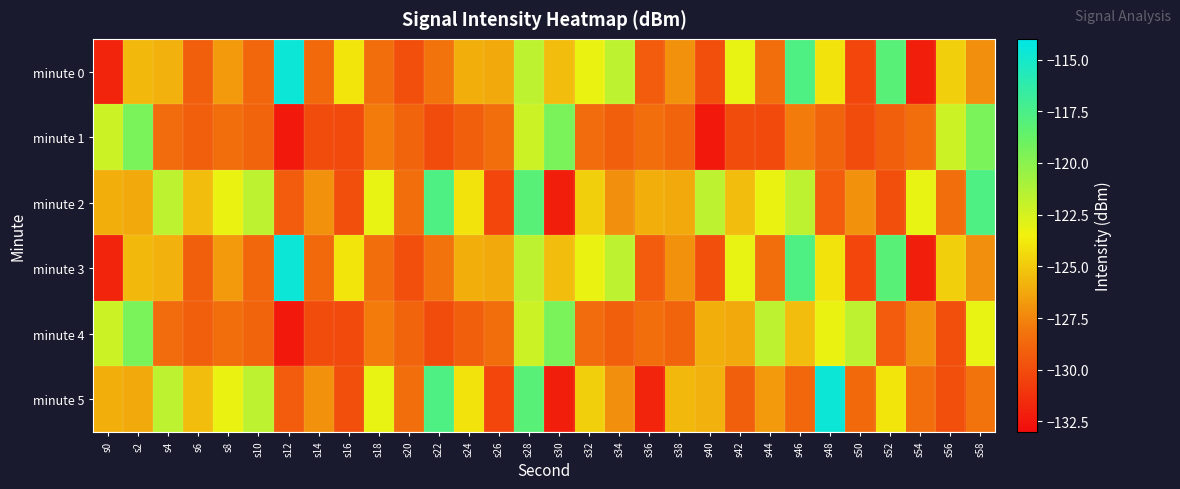

Reading right to left, list all the values displayed in this chart.

minute 0: s58=-127.2	s56=-124.8	s54=-132.2	s52=-118.1	s50=-130.3	s48=-124.1	s46=-117.7	s44=-128.4	s42=-123.2	s40=-129.8	s38=-127.1	s36=-129.3	s34=-121.7	s32=-123.2	s30=-125.5	s28=-121.7	s26=-126.2	s24=-126.0	s22=-128.2	s20=-129.9	s18=-128.5	s16=-124.0	s14=-128.6	s12=-114.6	s10=-128.8	s8=-126.8	s6=-129.1	s4=-125.9	s2=-125.6	s0=-131.8
minute 1: s58=-119.5	s56=-122.2	s54=-128.4	s52=-129.1	s50=-130.0	s48=-128.9	s46=-128.0	s44=-130.1	s42=-130.0	s40=-132.4	s38=-128.9	s36=-128.4	s34=-129.1	s32=-128.6	s30=-119.5	s28=-122.2	s26=-128.4	s24=-129.1	s22=-130.0	s20=-128.9	s18=-128.0	s16=-130.1	s14=-130.0	s12=-132.4	s10=-128.9	s8=-128.4	s6=-129.1	s4=-128.6	s2=-119.5	s0=-122.2
minute 2: s58=-117.7	s56=-128.4	s54=-123.2	s52=-129.8	s50=-127.1	s48=-129.3	s46=-121.7	s44=-123.2	s42=-125.5	s40=-121.7	s38=-126.2	s36=-126.0	s34=-127.2	s32=-124.8	s30=-132.2	s28=-118.1	s26=-130.3	s24=-124.1	s22=-117.7	s20=-128.4	s18=-123.2	s16=-129.8	s14=-127.1	s12=-129.3	s10=-121.7	s8=-123.2	s6=-125.5	s4=-121.7	s2=-126.2	s0=-126.0
minute 3: s58=-127.2	s56=-124.8	s54=-132.2	s52=-118.1	s50=-130.3	s48=-124.1	s46=-117.7	s44=-128.4	s42=-123.2	s40=-129.8	s38=-127.1	s36=-129.3	s34=-121.7	s32=-123.2	s30=-125.5	s28=-121.7	s26=-126.2	s24=-126.0	s22=-128.2	s20=-129.9	s18=-128.5	s16=-124.0	s14=-128.6	s12=-114.6	s10=-128.8	s8=-126.8	s6=-129.1	s4=-125.9	s2=-125.6	s0=-131.8
minute 4: s58=-123.2	s56=-129.8	s54=-127.1	s52=-129.3	s50=-121.7	s48=-123.2	s46=-125.5	s44=-121.7	s42=-126.2	s40=-126.0	s38=-128.9	s36=-128.4	s34=-129.1	s32=-128.6	s30=-119.5	s28=-122.2	s26=-128.4	s24=-129.1	s22=-130.0	s20=-128.9	s18=-128.0	s16=-130.1	s14=-130.0	s12=-132.4	s10=-128.9	s8=-128.4	s6=-129.1	s4=-128.6	s2=-119.5	s0=-122.2
minute 5: s58=-128.2	s56=-129.9	s54=-128.5	s52=-124.0	s50=-128.6	s48=-114.6	s46=-128.8	s44=-126.8	s42=-129.1	s40=-125.9	s38=-125.6	s36=-131.8	s34=-127.2	s32=-124.8	s30=-132.2	s28=-118.1	s26=-130.3	s24=-124.1	s22=-117.7	s20=-128.4	s18=-123.2	s16=-129.8	s14=-127.1	s12=-129.3	s10=-121.7	s8=-123.2	s6=-125.5	s4=-121.7	s2=-126.2	s0=-126.0